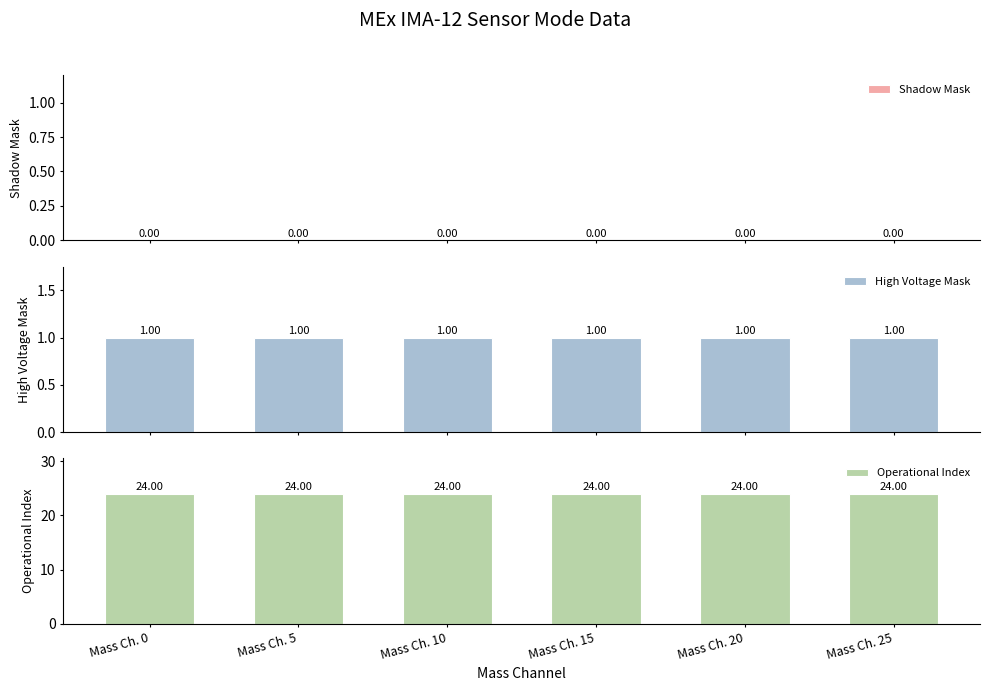

What is the greatest value displayed?

24